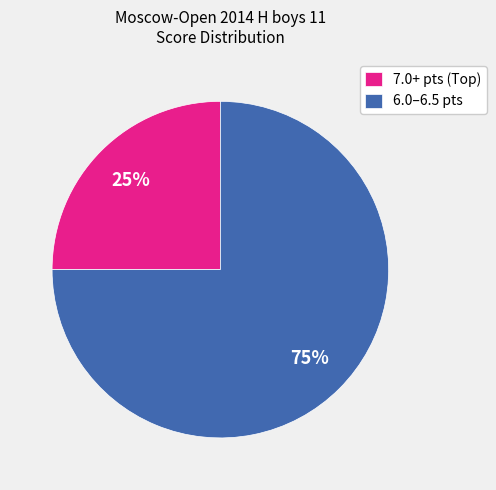

To the nearest percent, what percentage of the pie is 6.0–6.5 pts?

75%